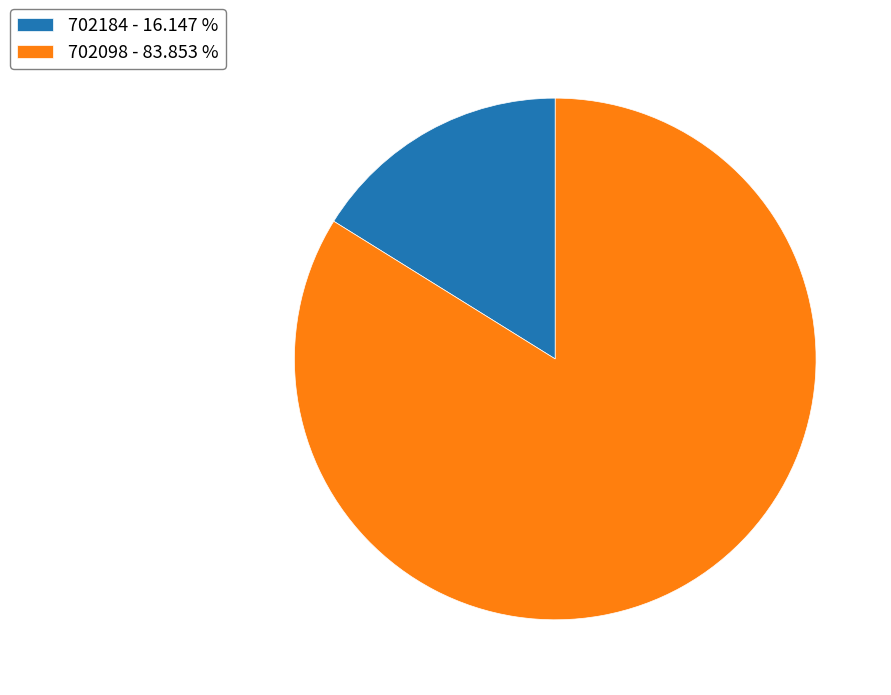

Which category has the biggest portion of the pie?

702098